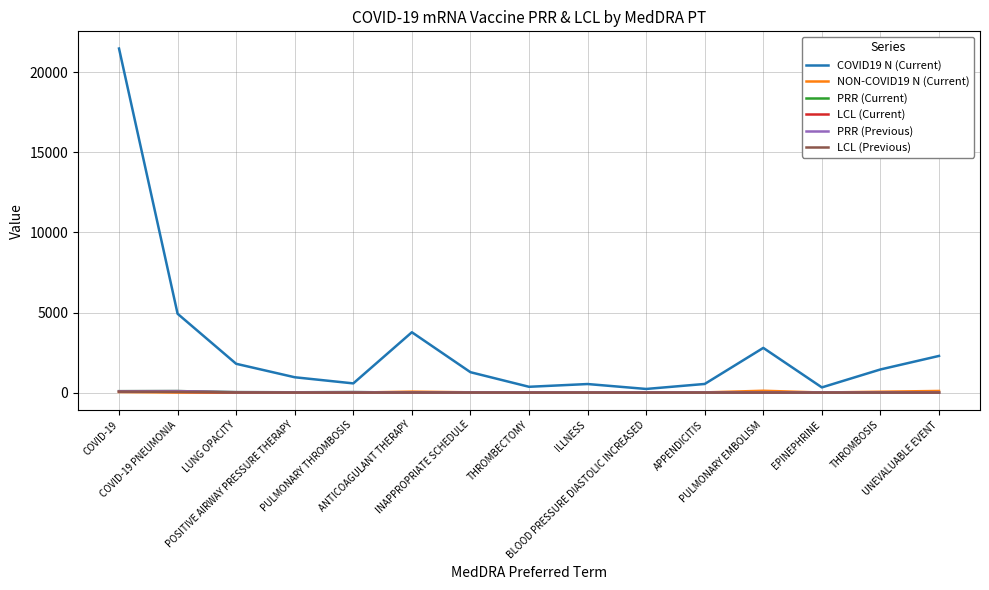

What is the difference between the maximum and minimum values in the NON-COVID19 N (Current) series?

117.0